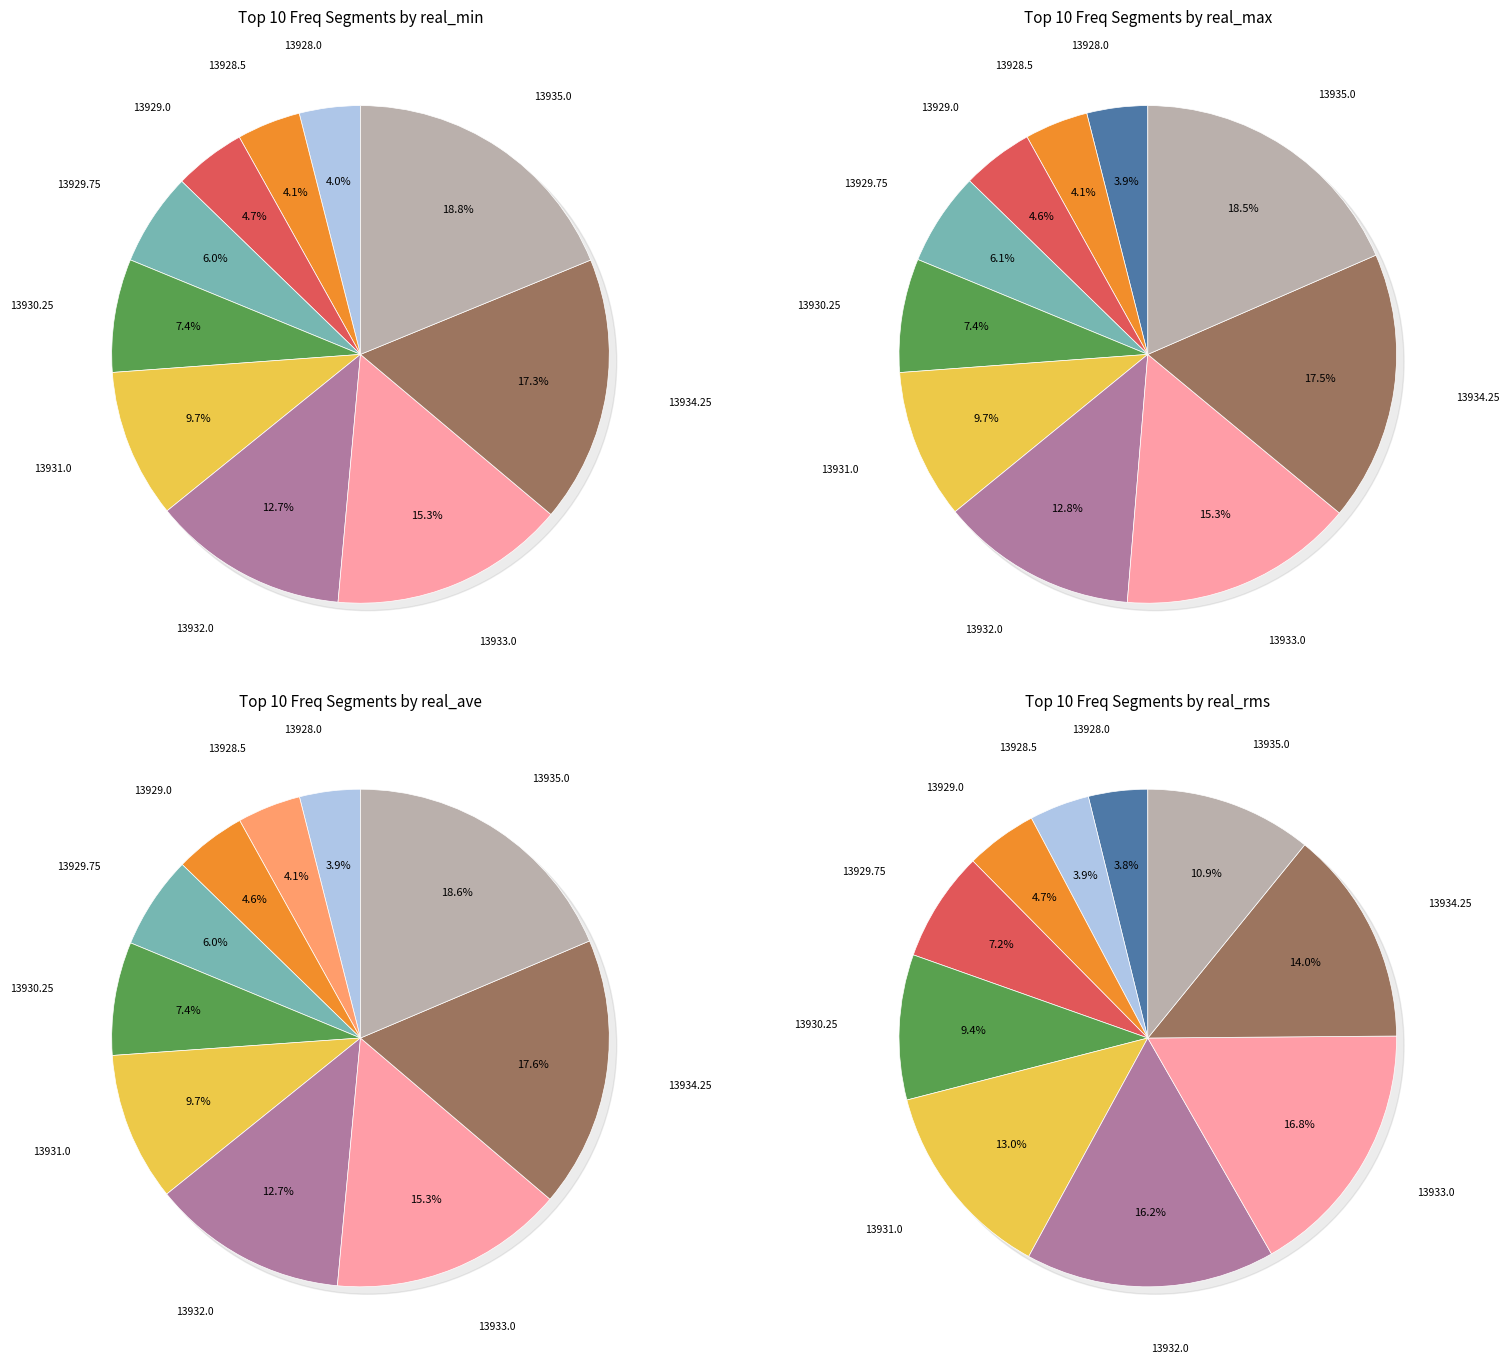

Count the number of slices in the pie.

10